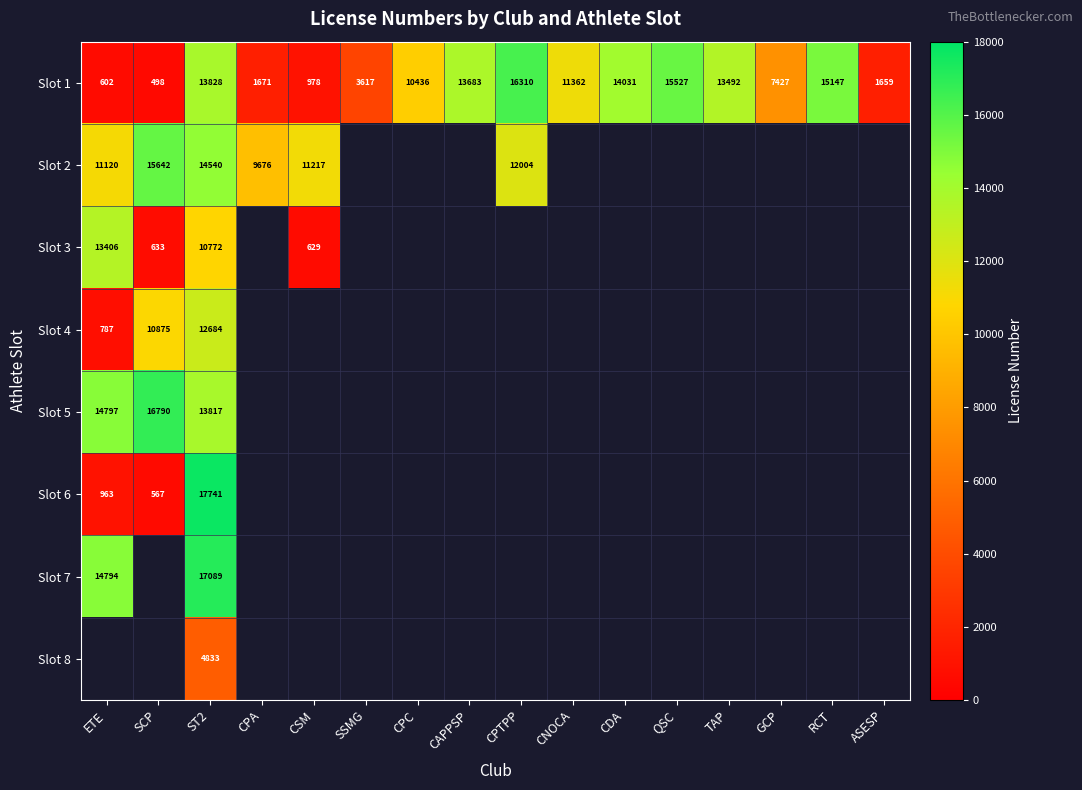

True or false: Slot 1 has a value of 1008 at CPA.

False